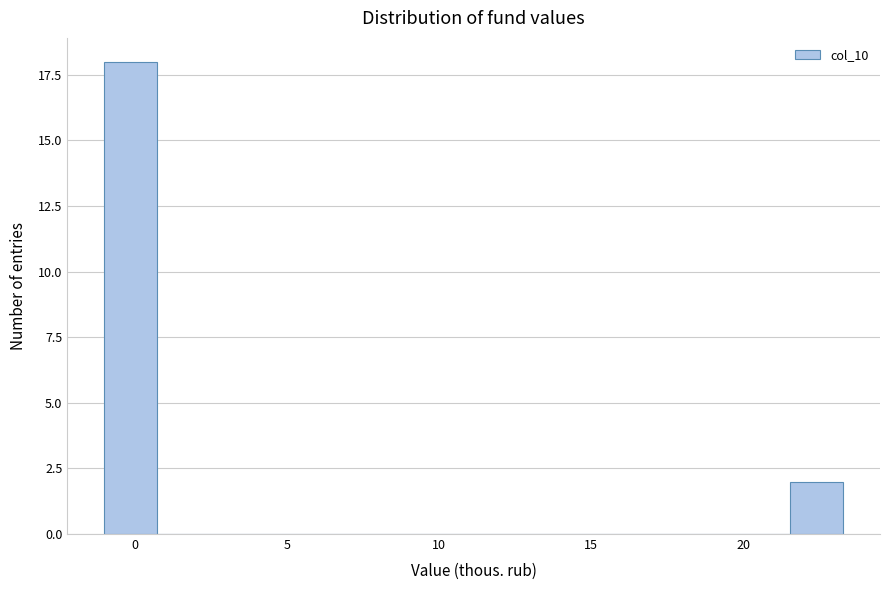

Read against the x-axis, roughly where is the centre of the tallest bar?

0.0